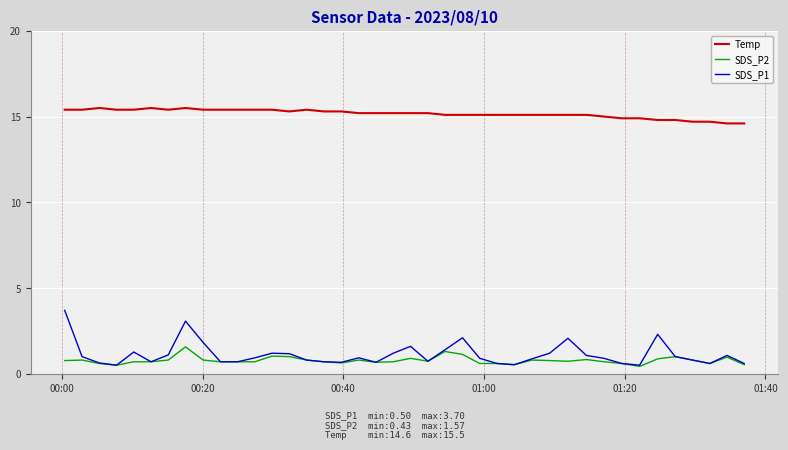

What is the lowest value of the Temp series?

14.6